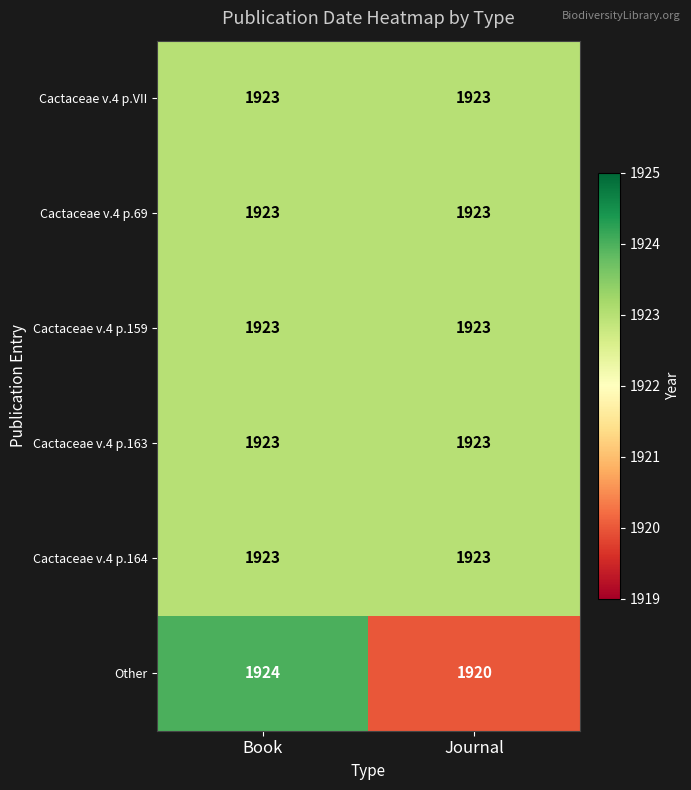

What is the total value across all series at Book?

11539